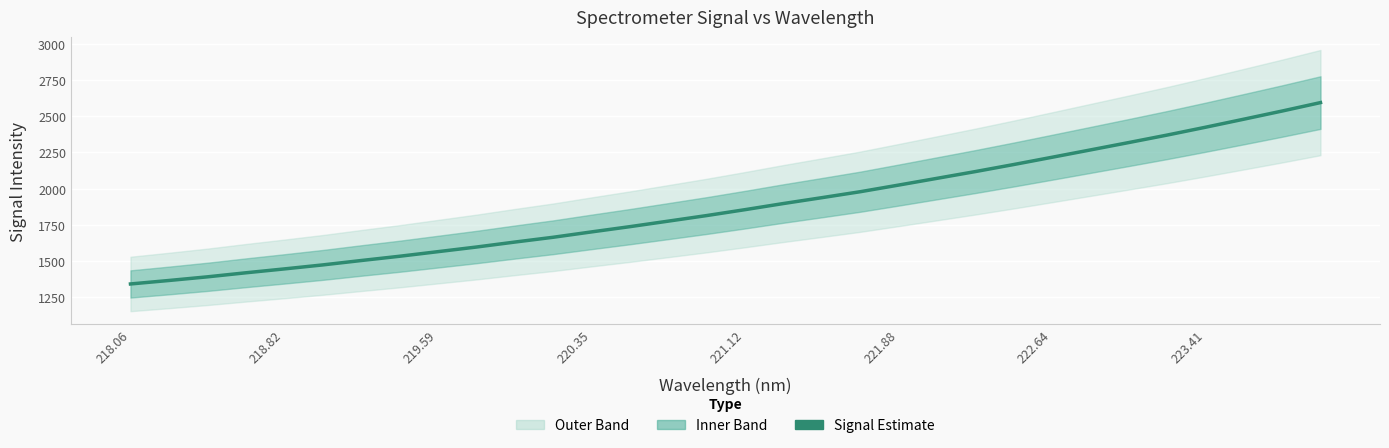

Reading right to left, transcribe all the data shown in this chart.

2592.8	2534.6	2478.3	2422.7	2368.7	2317.1	2266.3	2215.7	2165.5	2116.9	2070.2	2023.7	1977.9	1936.9	1896.5	1854.2	1813.5	1775.1	1737.0	1700.7	1663.7	1630.6	1596.2	1564.4	1532.7	1503.2	1472.9	1445.4	1418.7	1390.7	1365.6	1341.6